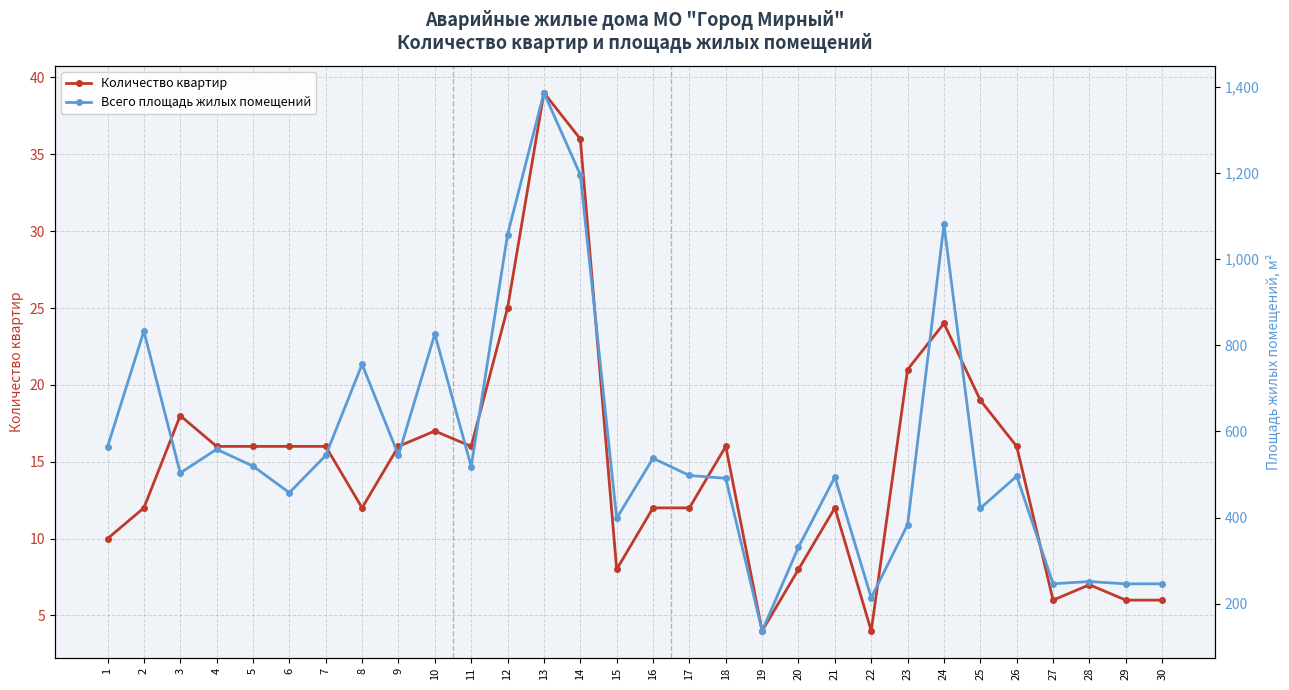

What is the value of the Всего площадь жилых помещений point at the 20th from the left?

331.8